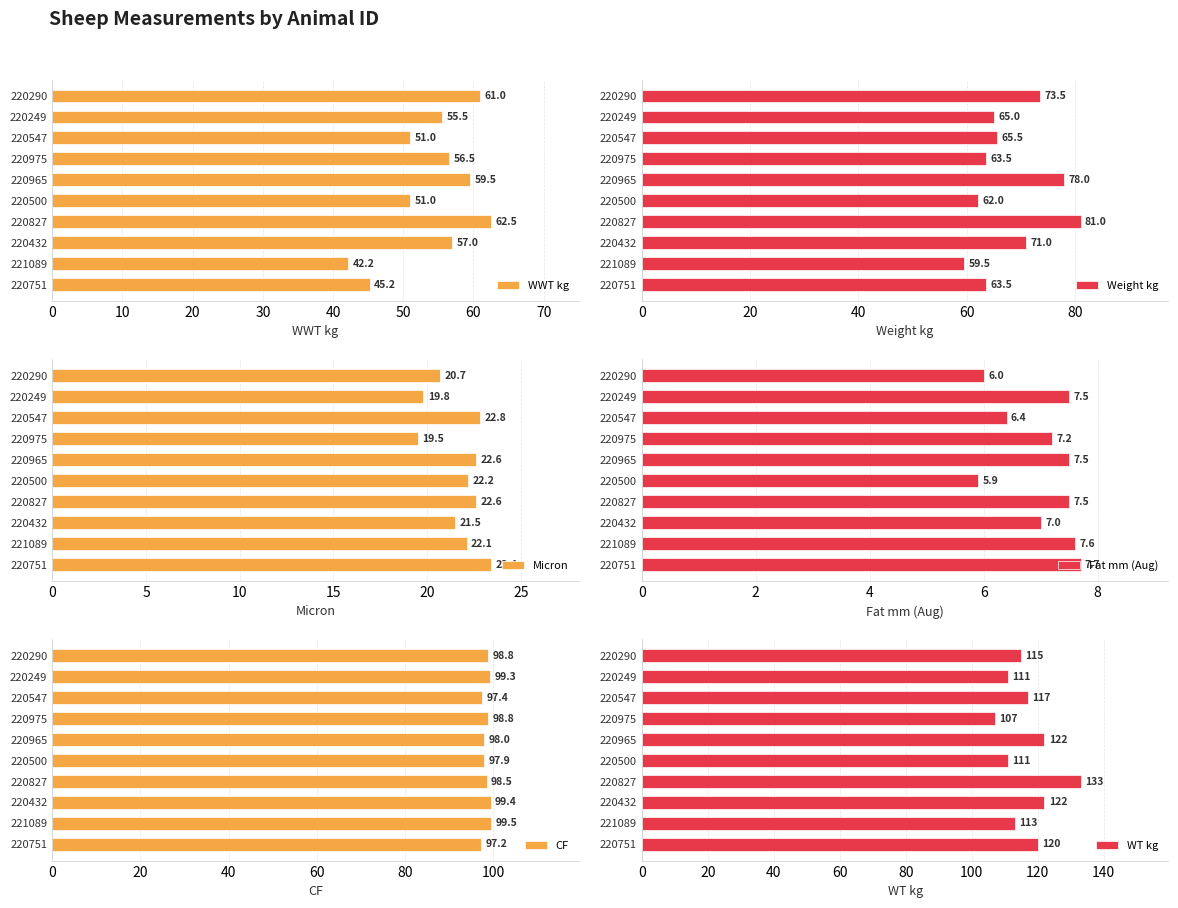

Which category has the lowest value in the WWT kg series?

221089